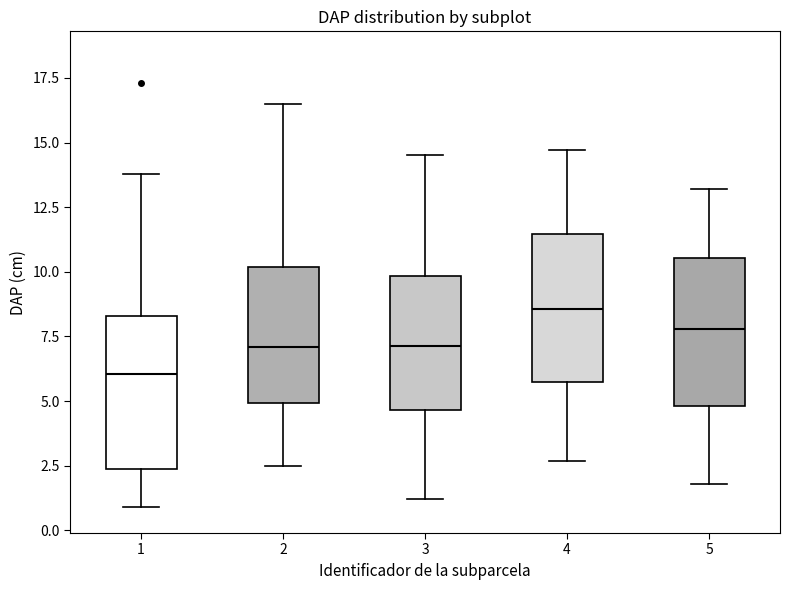

Reading left to right, read every box against the y-axis: the position of its median line, the range the box covers, and the ends of its whiskers. The values are not printed on the chart, so give them approximately, as read against the axis.

1: median 6.0, box 2.5 to 8.5, whiskers 1.0 to 14.0
2: median 7.0, box 5.0 to 10.0, whiskers 2.5 to 16.5
3: median 7.0, box 4.5 to 10.0, whiskers 1.0 to 14.5
4: median 8.5, box 5.5 to 11.5, whiskers 2.5 to 14.5
5: median 8.0, box 5.0 to 10.5, whiskers 2.0 to 13.0